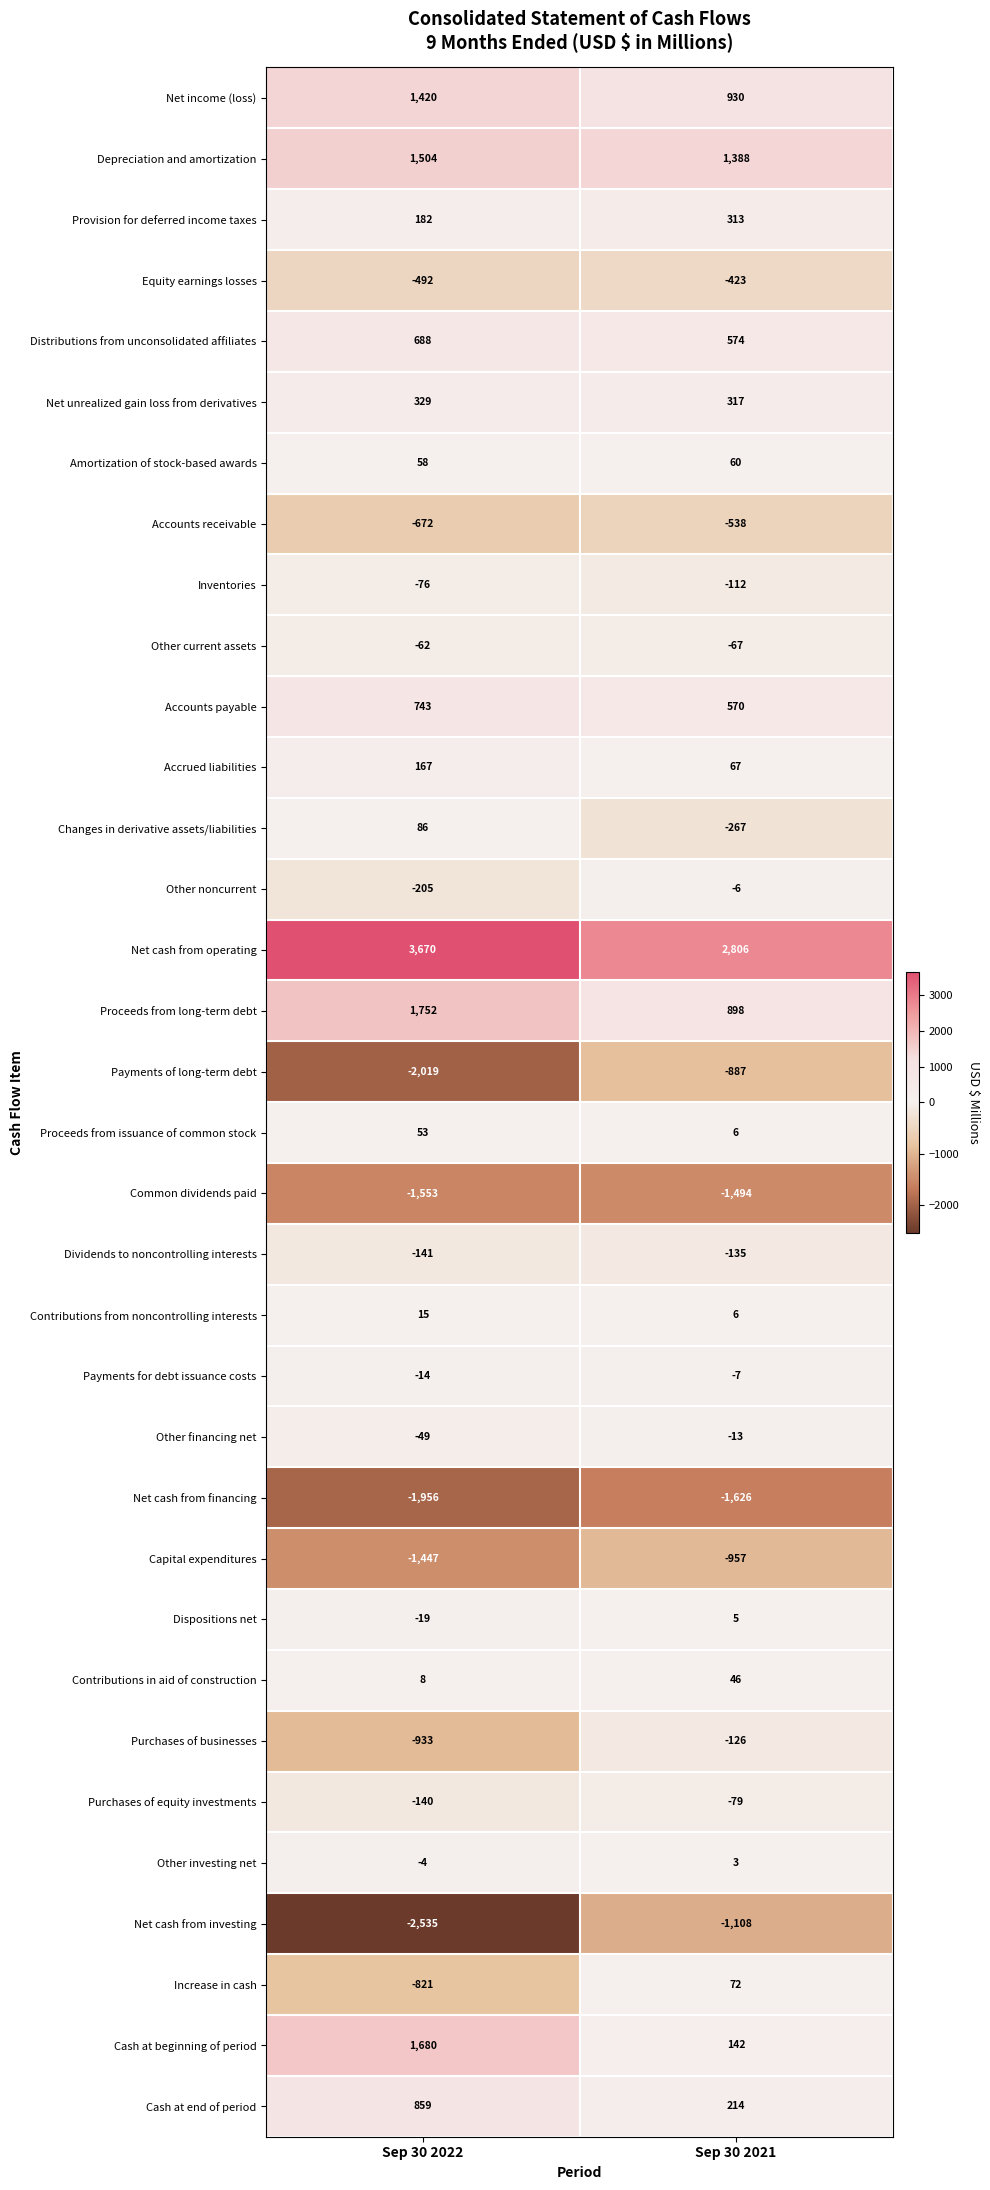

Where is Increase in cash nearest to the value -374?

Sep 30 2021